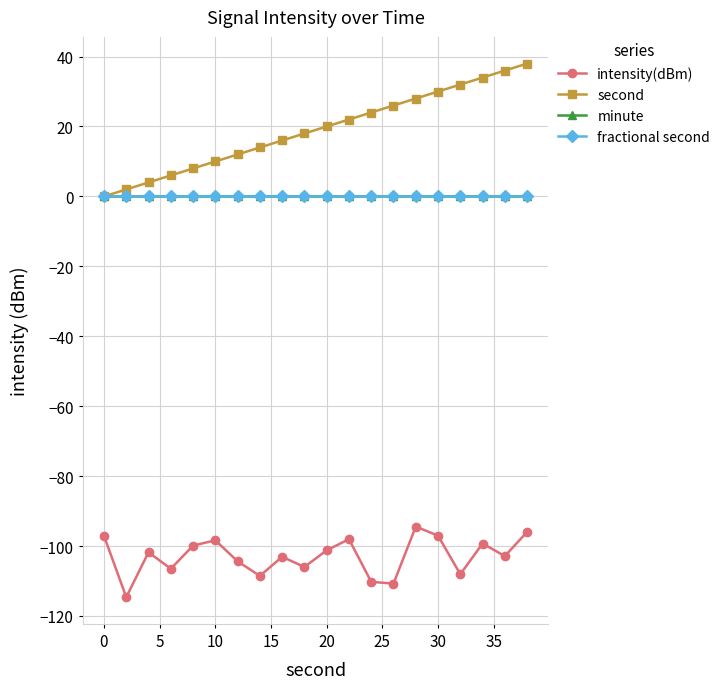

Does the chart have visible grid lines?

Yes